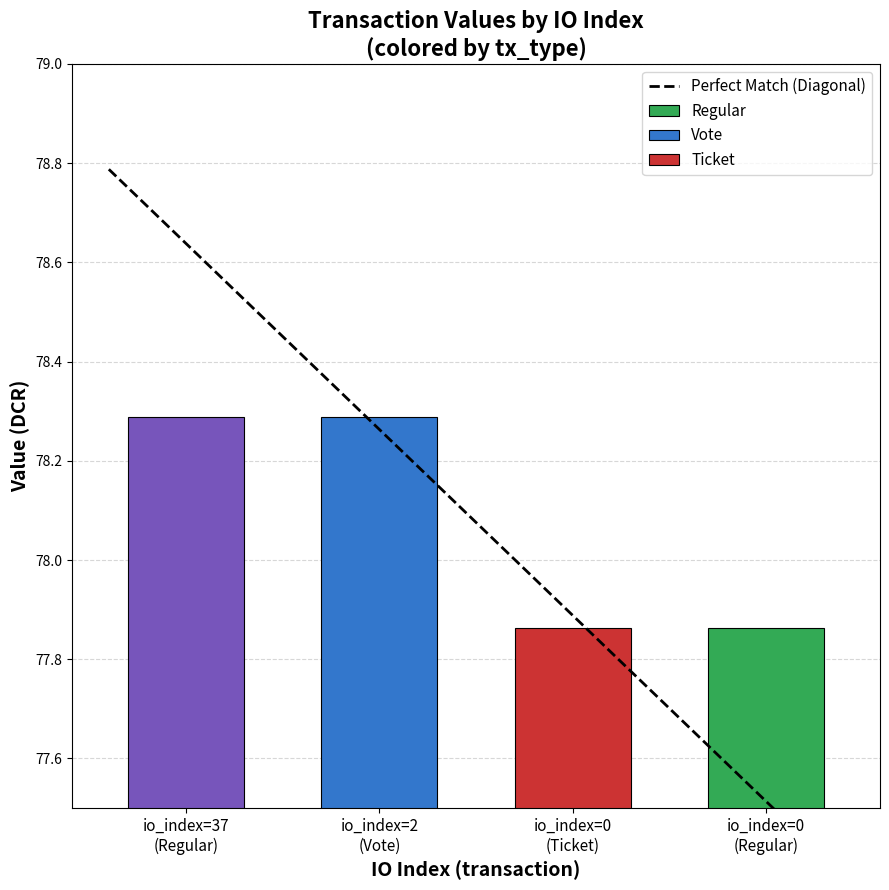

What is the label of the 1st bar from the left?

io_index=37
(Regular)